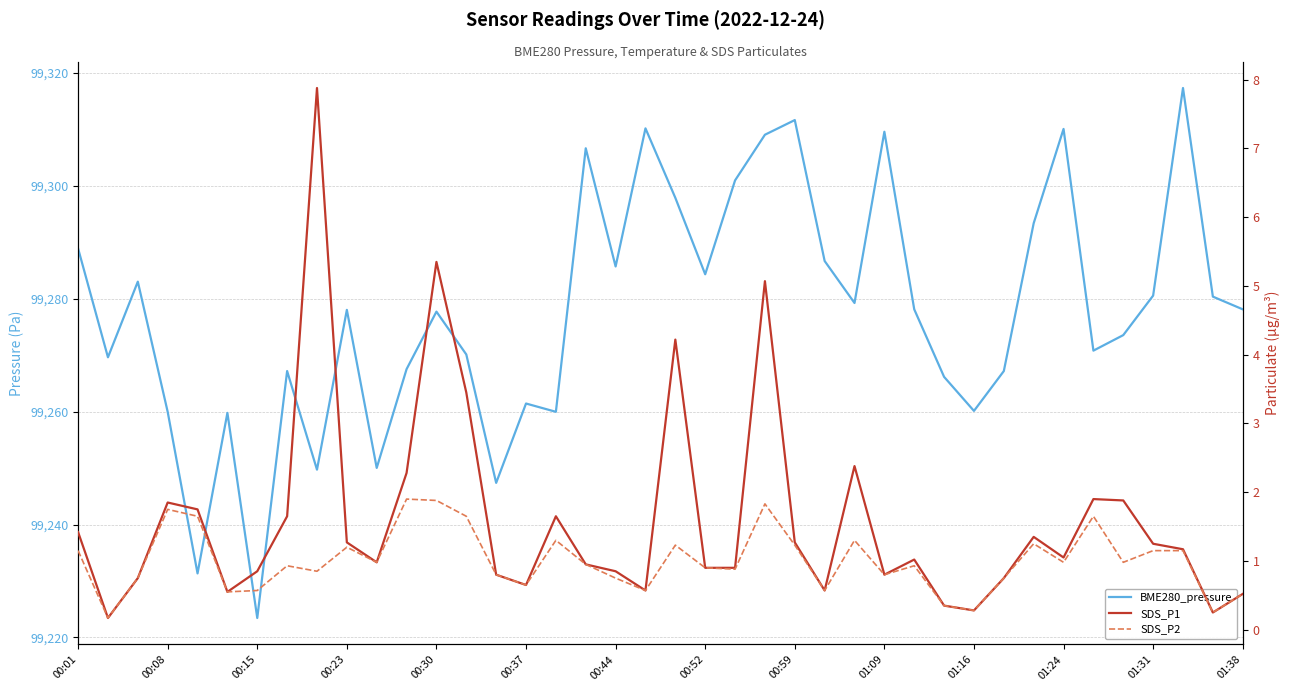

True or false: BME280_pressure and SDS_P1 intersect in this chart.

False